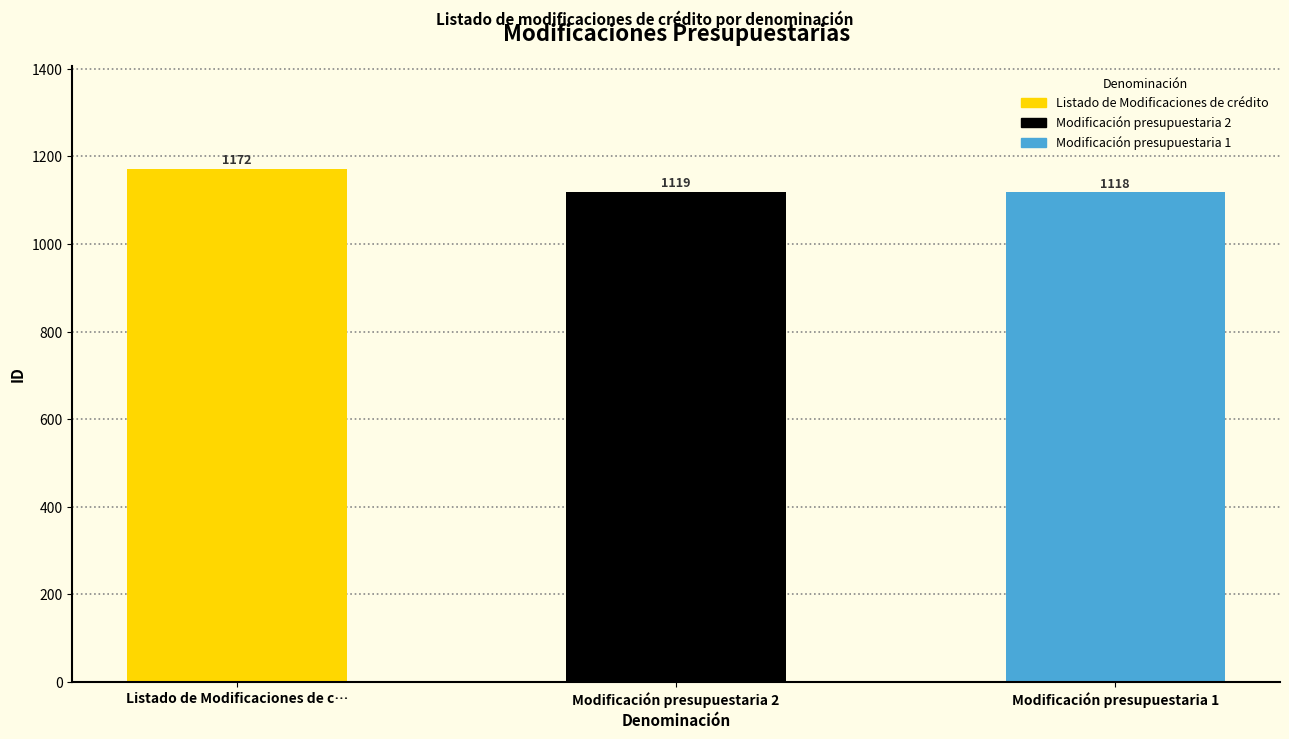

Is it true that the value at Modificación presupuestaria 2 is 1119?

True